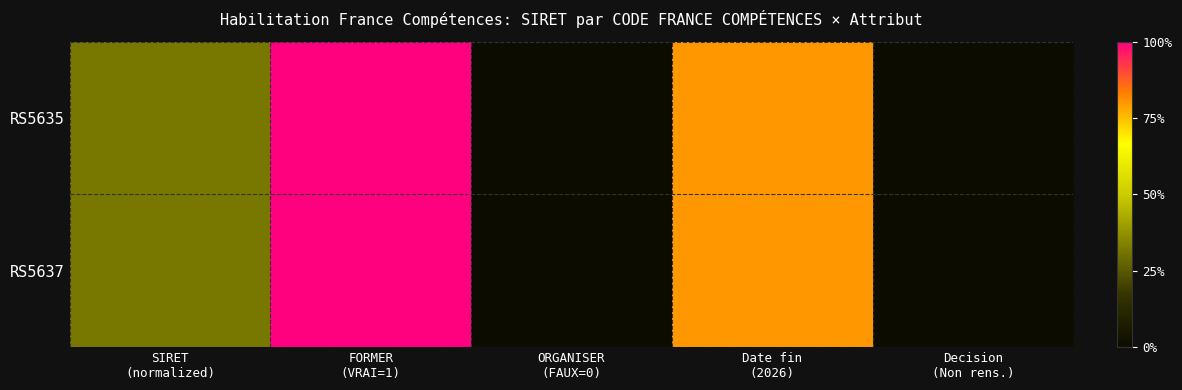

At which category does the chart reach its peak across all series?

FORMER
(VRAI=1)